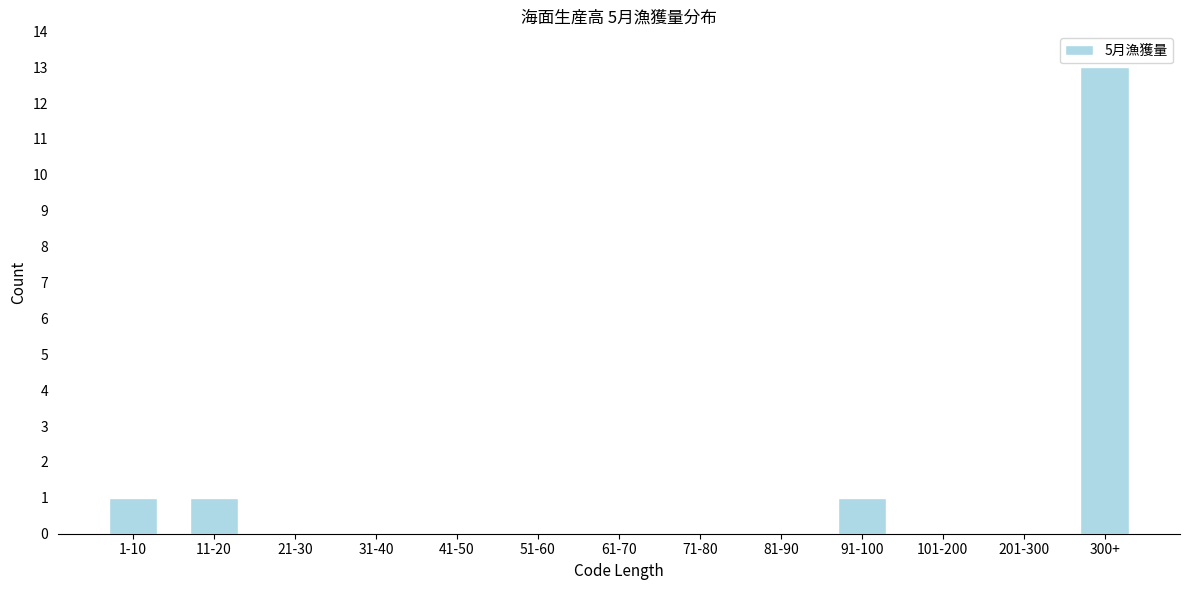

Reading left to right, transcribe all the data shown in this chart.

1-10=1	11-20=1	21-30=0	31-40=0	41-50=0	51-60=0	61-70=0	71-80=0	81-90=0	91-100=1	101-200=0	201-300=0	300+=13